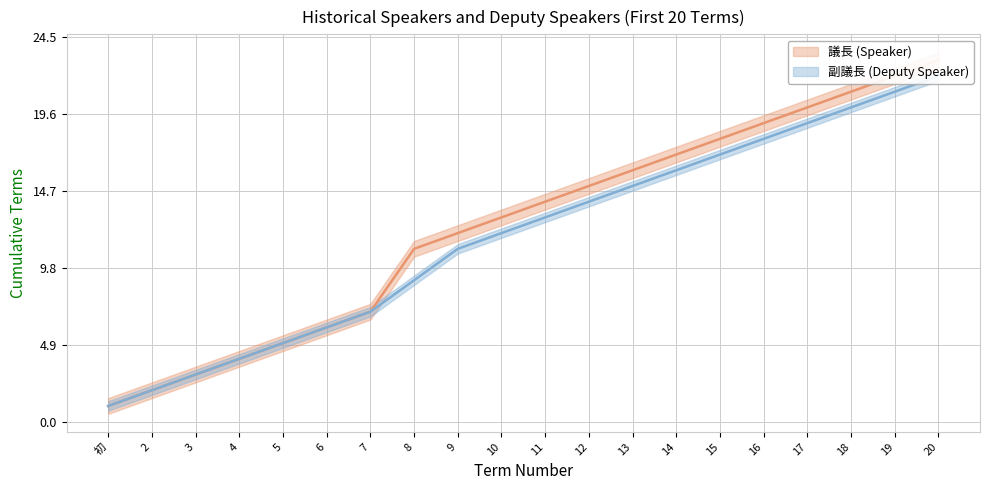

Where is 議長 (代) nearest to the value 11?

9